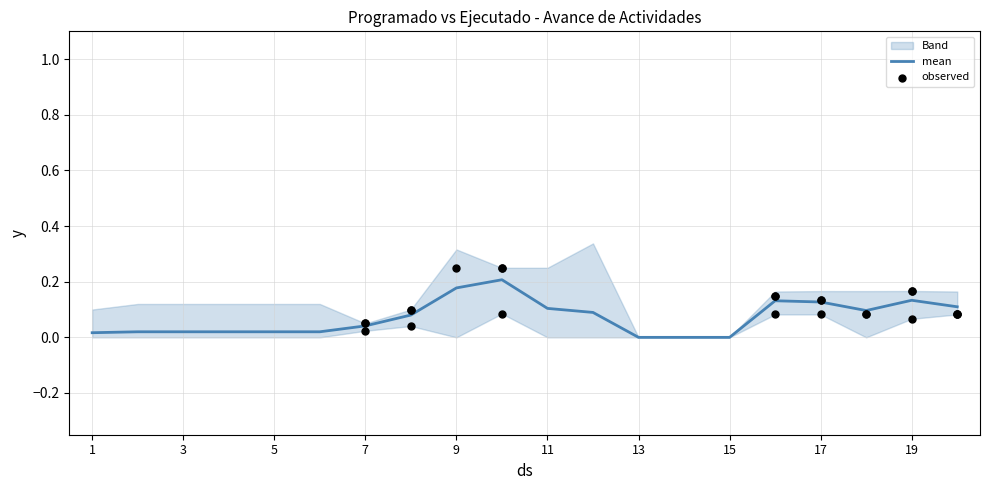

What is the total value across all series at 12?

0.5